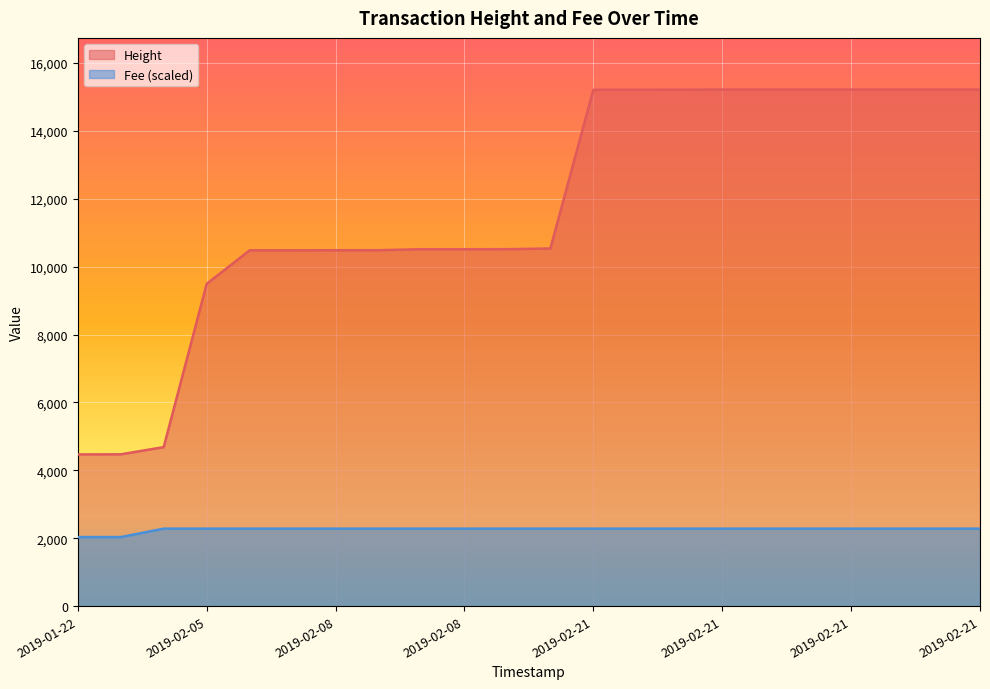

Rank the series by their maximum value, from lowest to highest.

Fee (scaled), Height